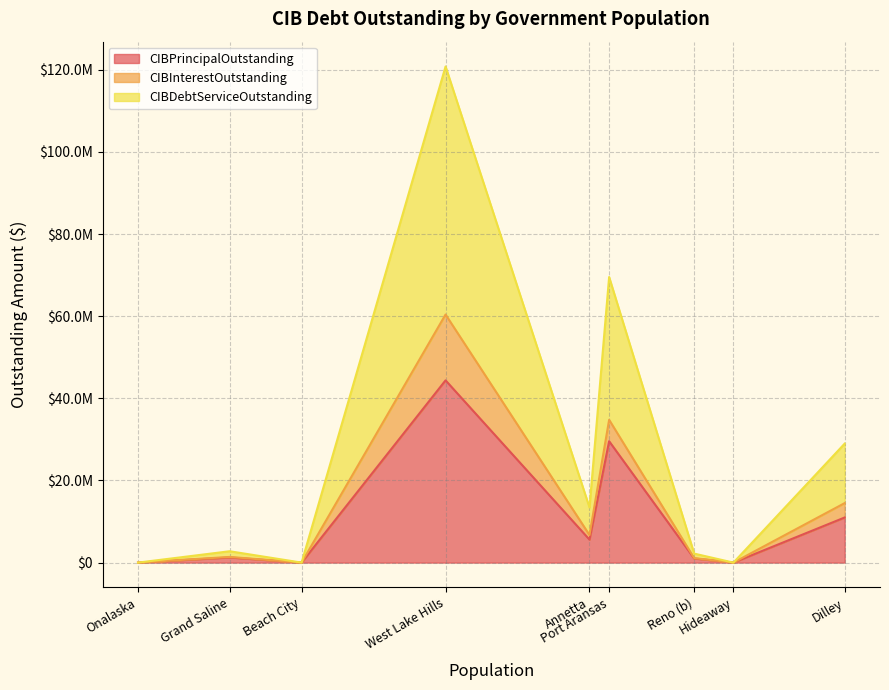

What is the difference between the CIBInterestOutstanding values at Hideaway and West Lake Hills?

16022950.8